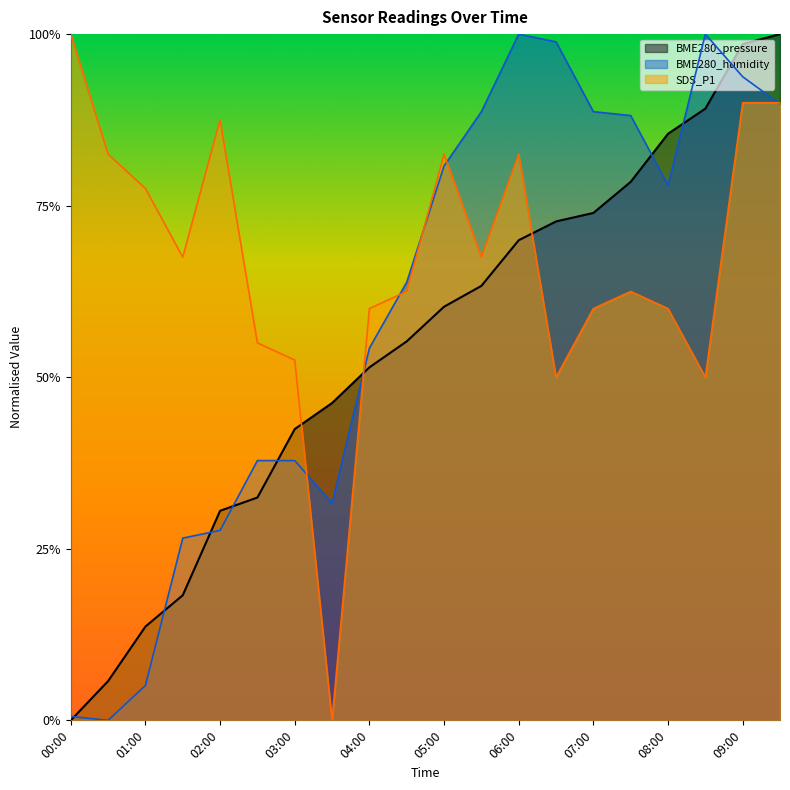

Is the value of SDS_P1 at 01:00 greater than the value of BME280_pressure at 07:30?

No